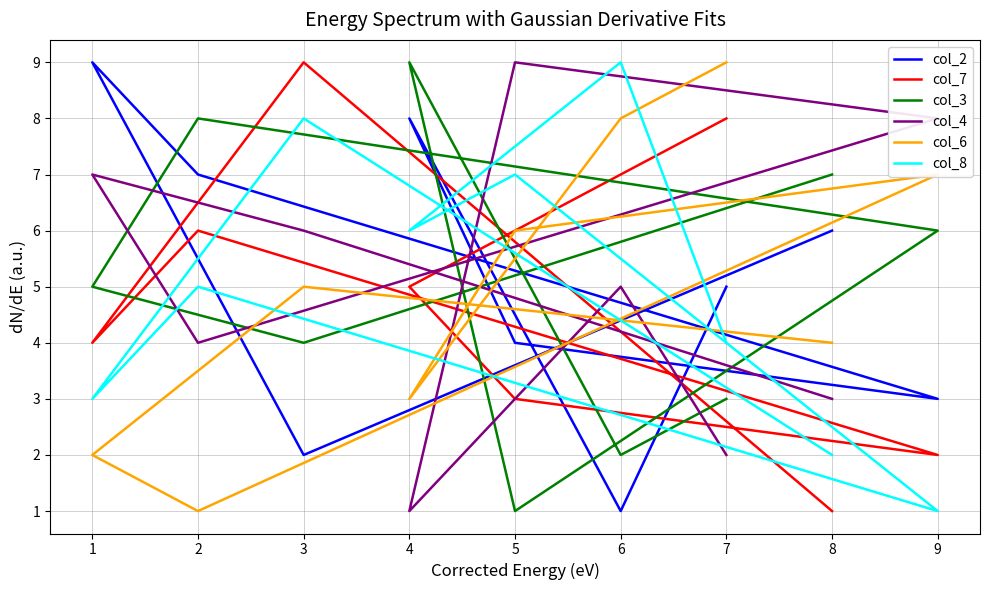

Where do col_3 and col_4 first cross each other?

7 and 6